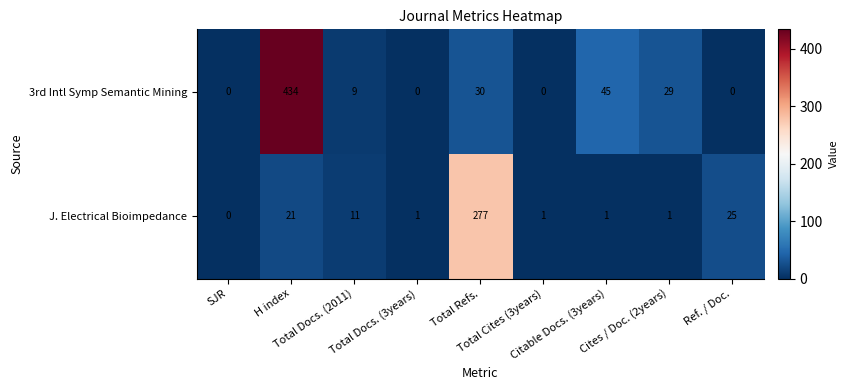

What is the greatest value displayed?

434